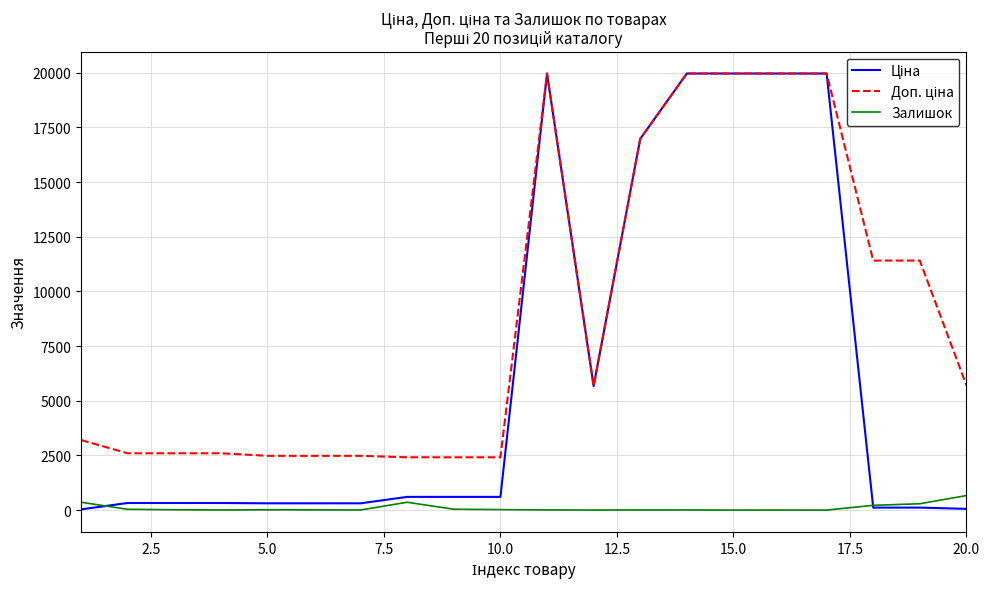

What is the maximum value shown in the chart?

19964.2